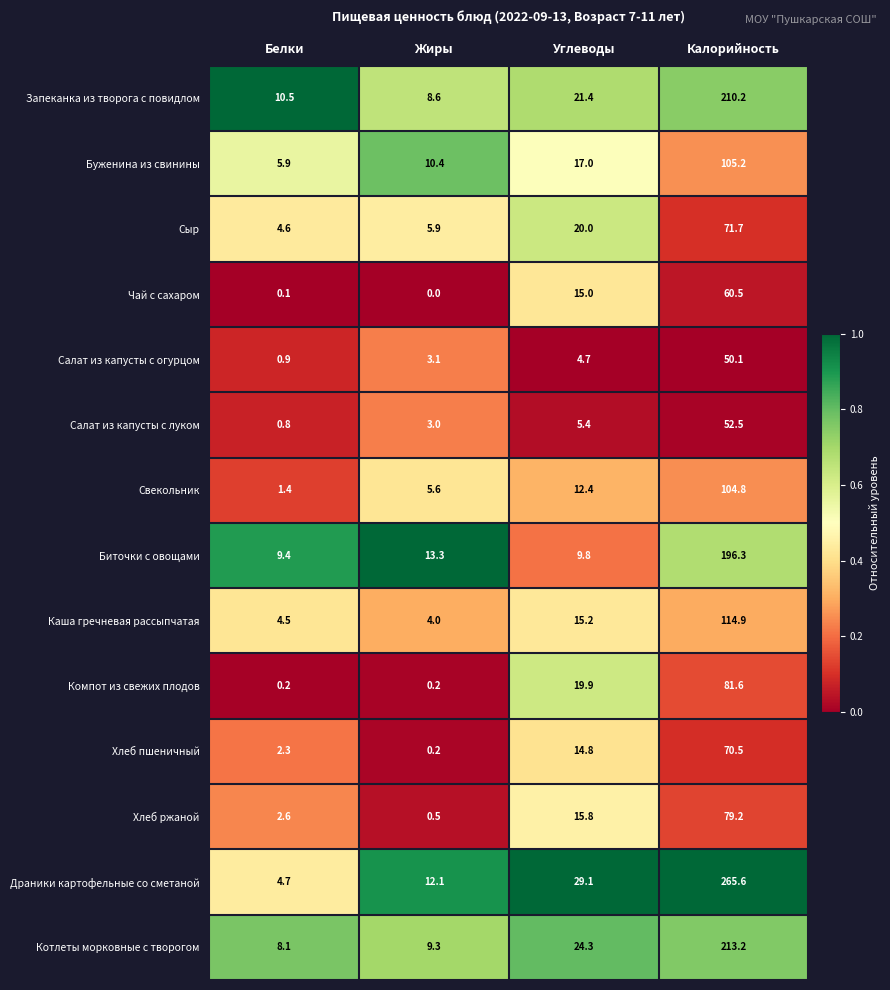

Is it true that Биточки с овощами equals 8.9 at Жиры?

False